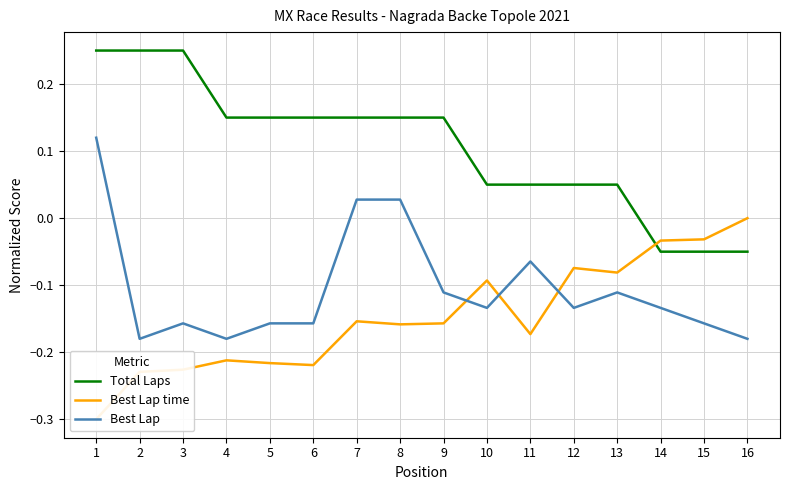

Reading right to left, extract all data points from this chart.

Total Laps: 16=-0.1	15=-0.1	14=-0.1	13=0.0	12=0.0	11=0.0	10=0.0	9=0.1	8=0.1	7=0.1	6=0.1	5=0.1	4=0.1	3=0.2	2=0.2	1=0.2
Best Lap time: 16=0.0	15=-0.0	14=-0.0	13=-0.1	12=-0.1	11=-0.2	10=-0.1	9=-0.2	8=-0.2	7=-0.2	6=-0.2	5=-0.2	4=-0.2	3=-0.2	2=-0.2	1=-0.3
Best Lap: 16=-0.2	15=-0.2	14=-0.1	13=-0.1	12=-0.1	11=-0.1	10=-0.1	9=-0.1	8=0.0	7=0.0	6=-0.2	5=-0.2	4=-0.2	3=-0.2	2=-0.2	1=0.1